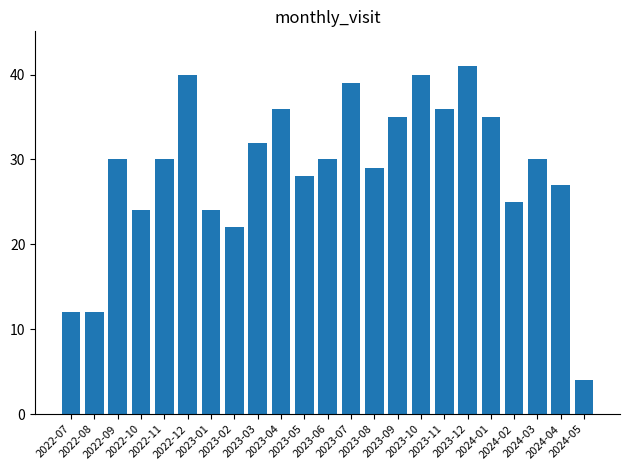

Count the number of categories in the chart.

23